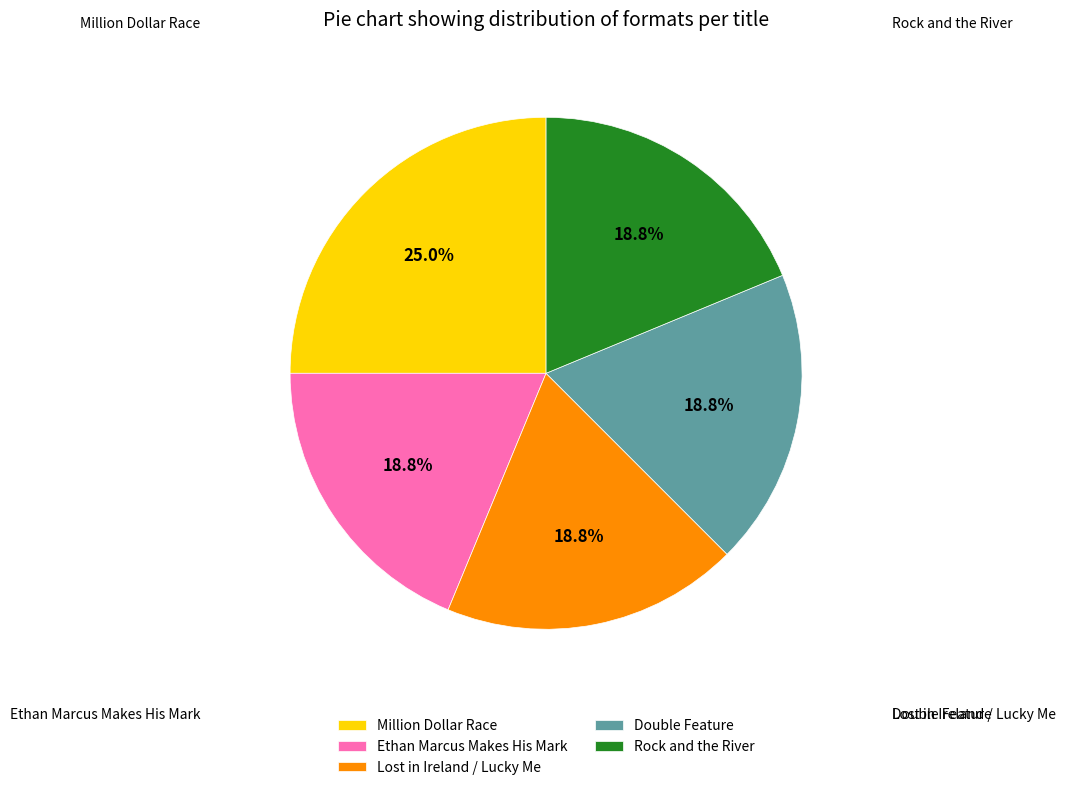

Combined, what portion of the pie is Lost in Ireland / Lucky Me and Rock and the River?

37.5%